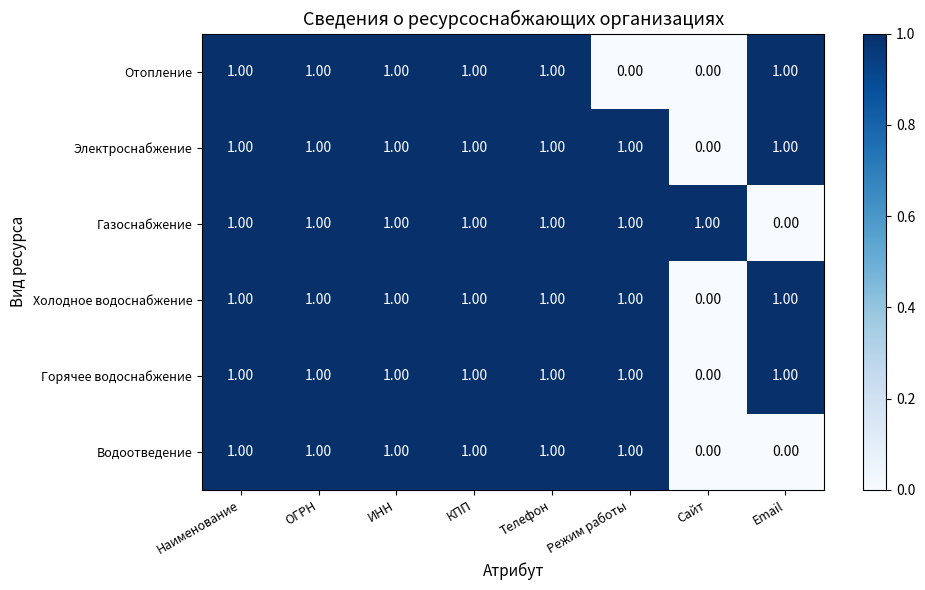

How many values in Электроснабжение are above zero?

7